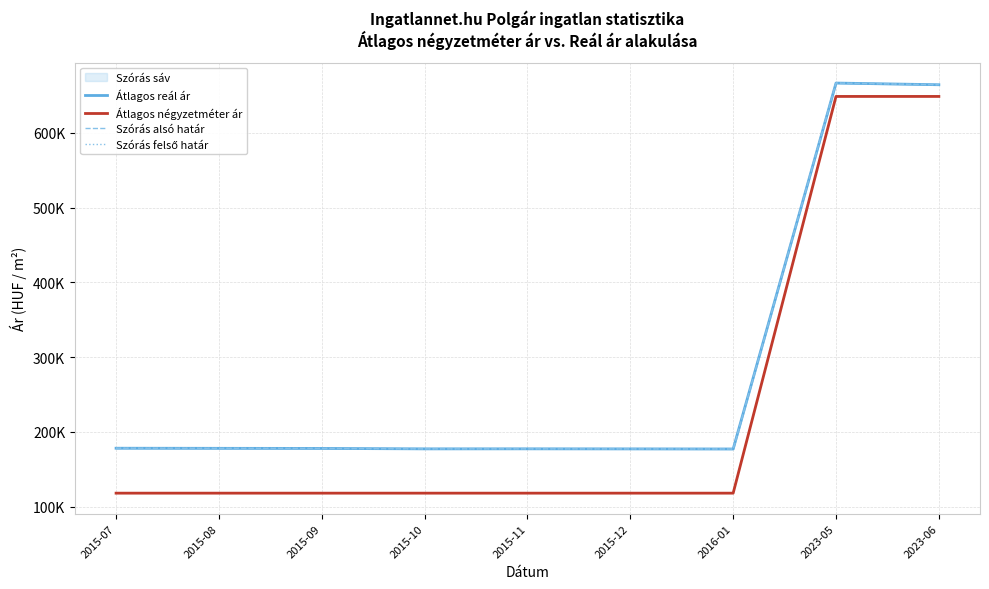

True or false: Átlagos reál ár has a value of 666535 at 2023-05.

True